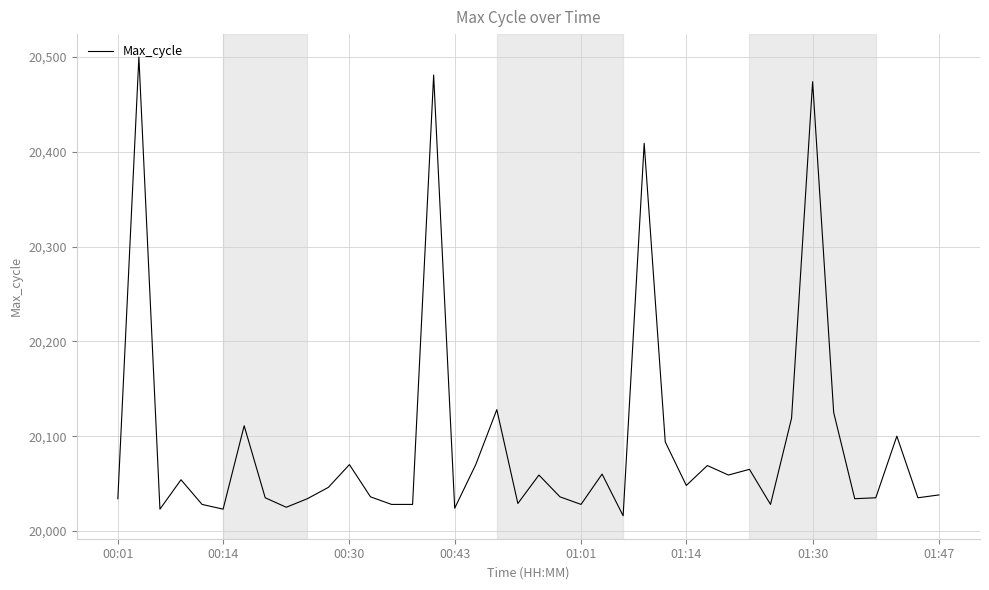

What is the maximum value shown in the chart?

20500